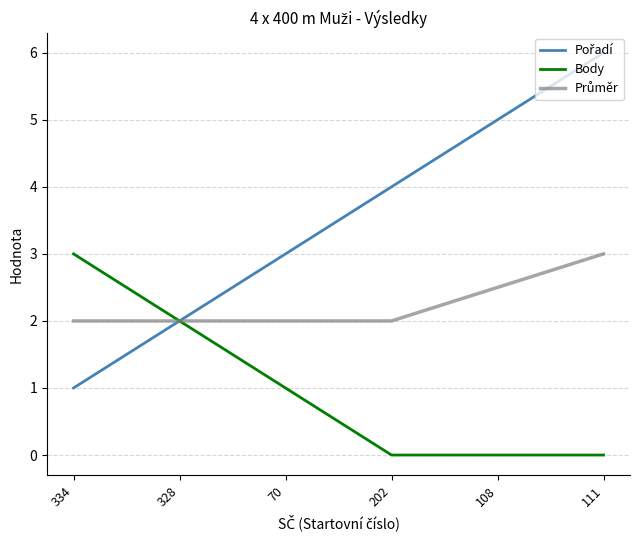

At which category is the sum across all series the highest?

111